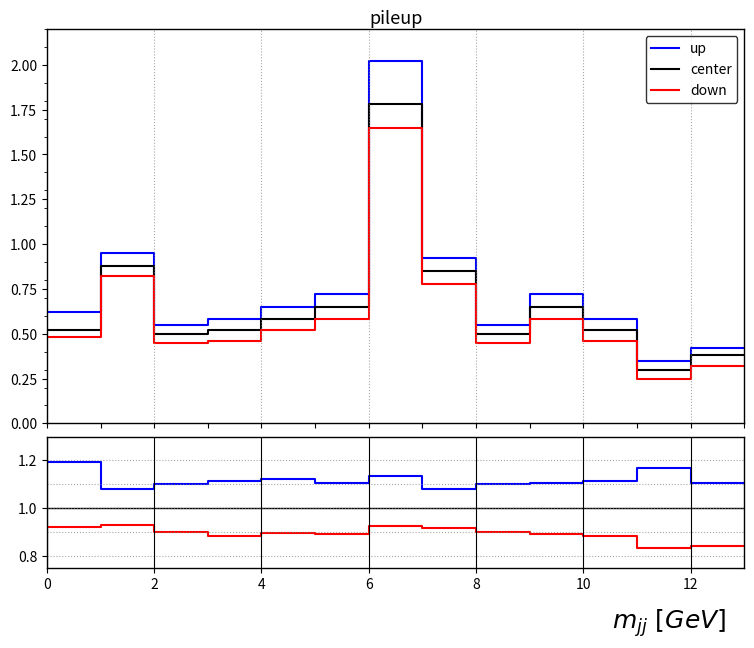

Is it true that center equals 0.3 at 0?

False